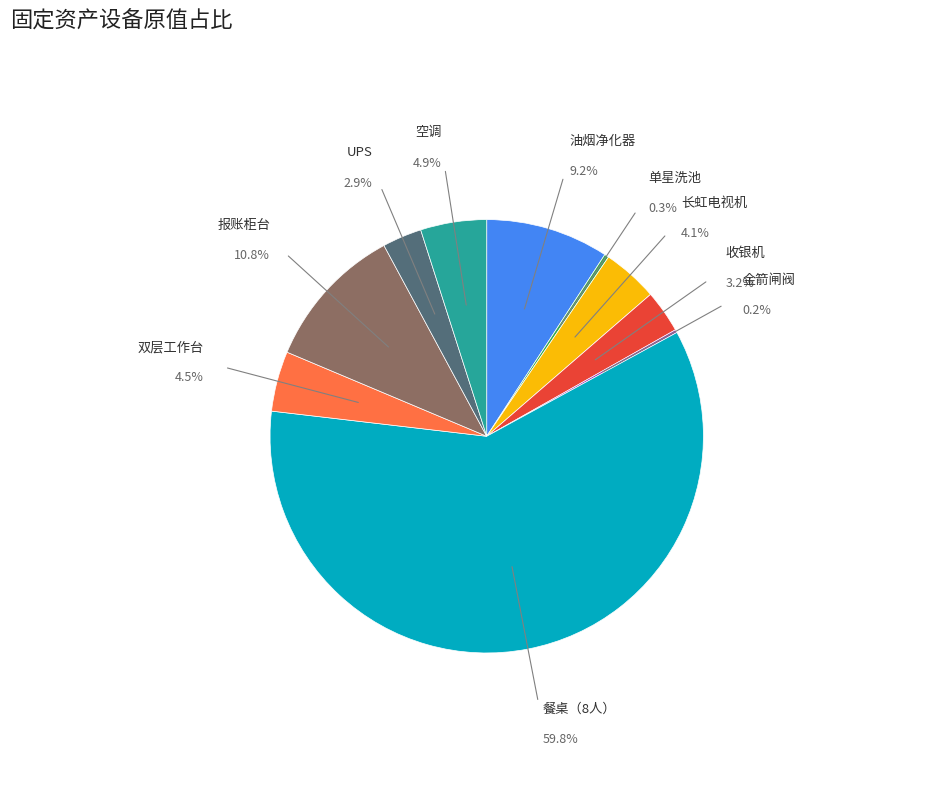

Does UPS represent more than half of the total?

No